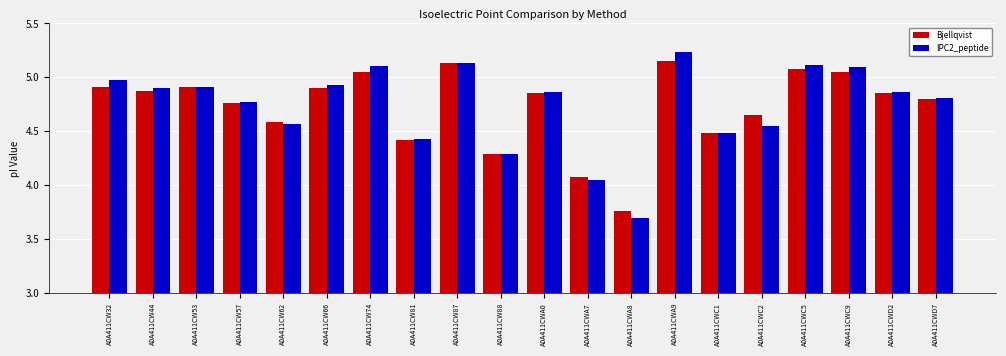

What is the sum of the IPC2_peptide values at A0A411CW44 and A0A411CWD2?

9.8